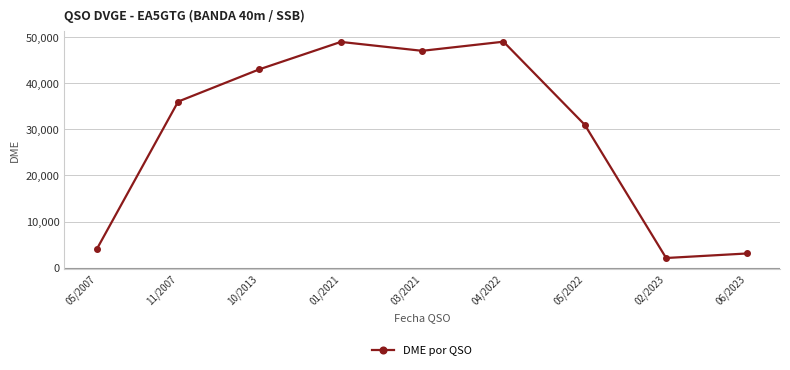

What is the difference between the maximum and minimum values?

46990